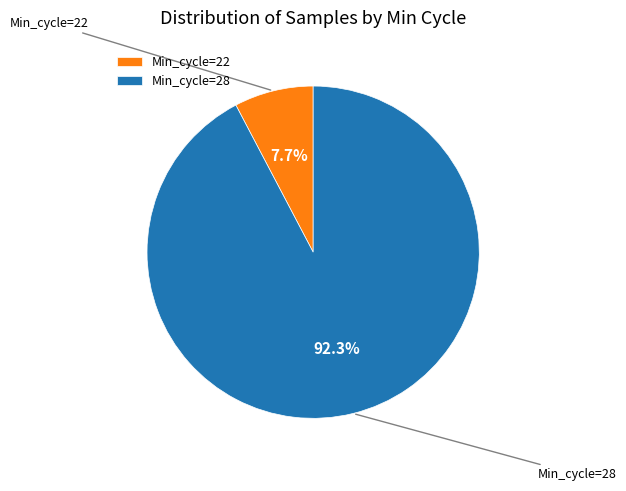

Which has a higher value, Min_cycle=22 or Min_cycle=28?

Min_cycle=28